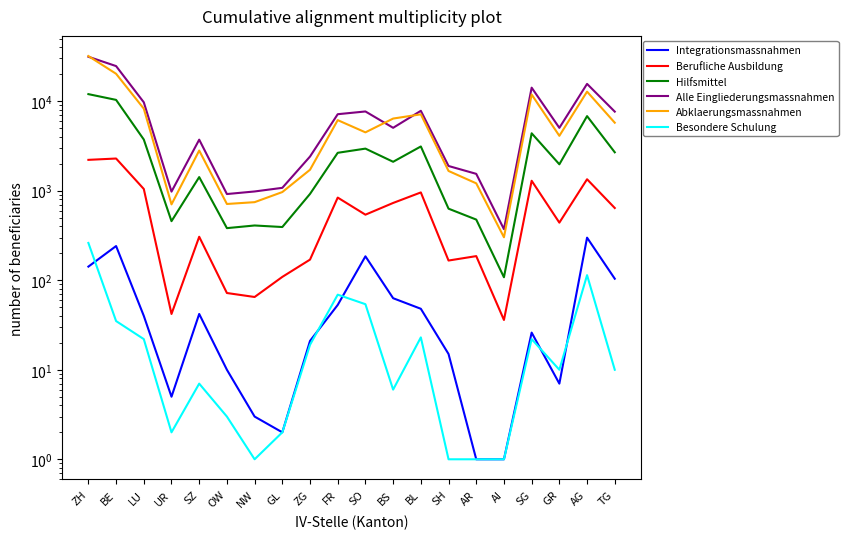

True or false: Alle Eingliederungsmassnahmen and Integrationsmassnahmen intersect in this chart.

False